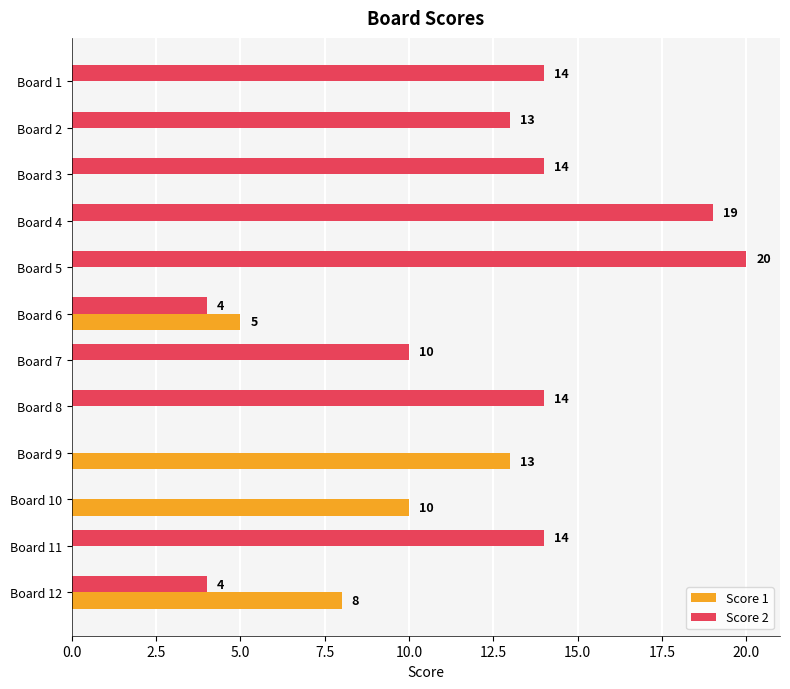

What is the approximate value of Score 2 at Board 1, to the nearest 10?

10